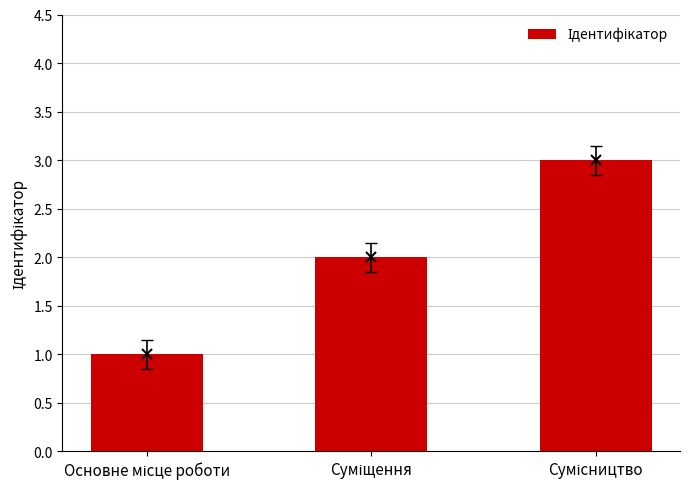

What is the sum of all values?

6